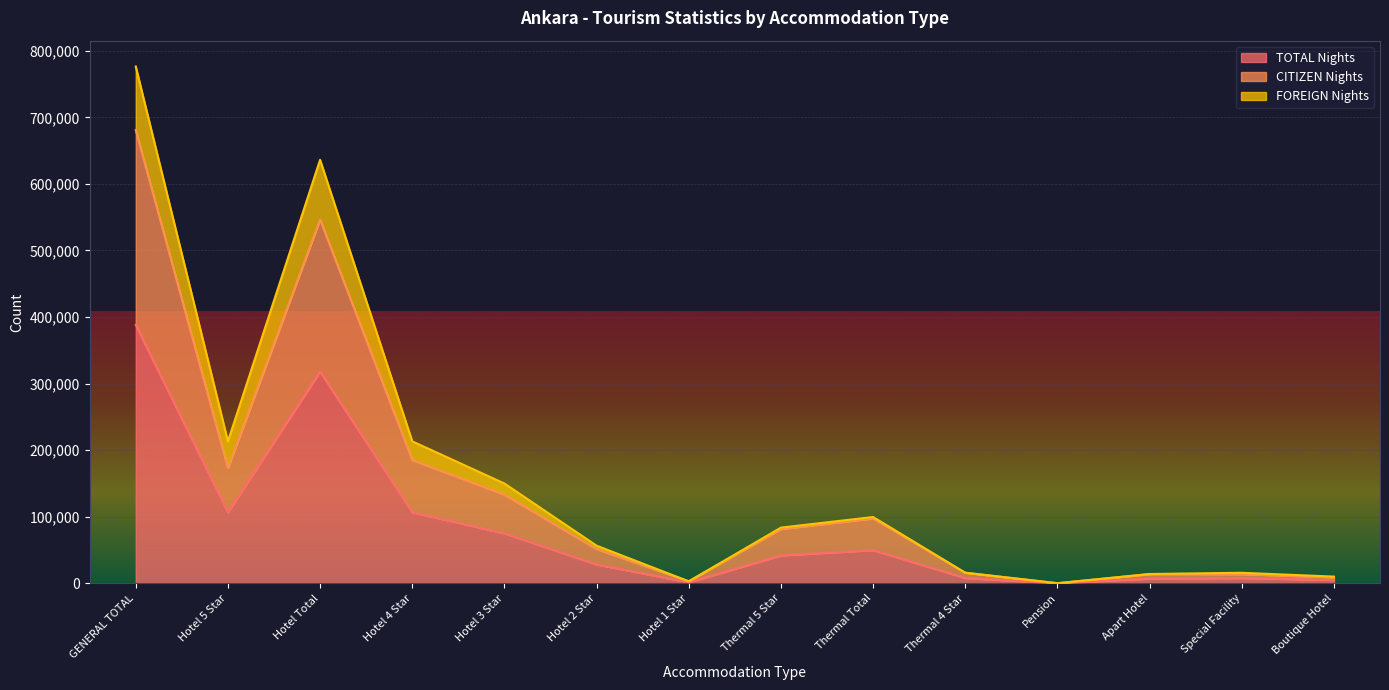

At which category is the sum across all series the highest?

GENERAL TOTAL